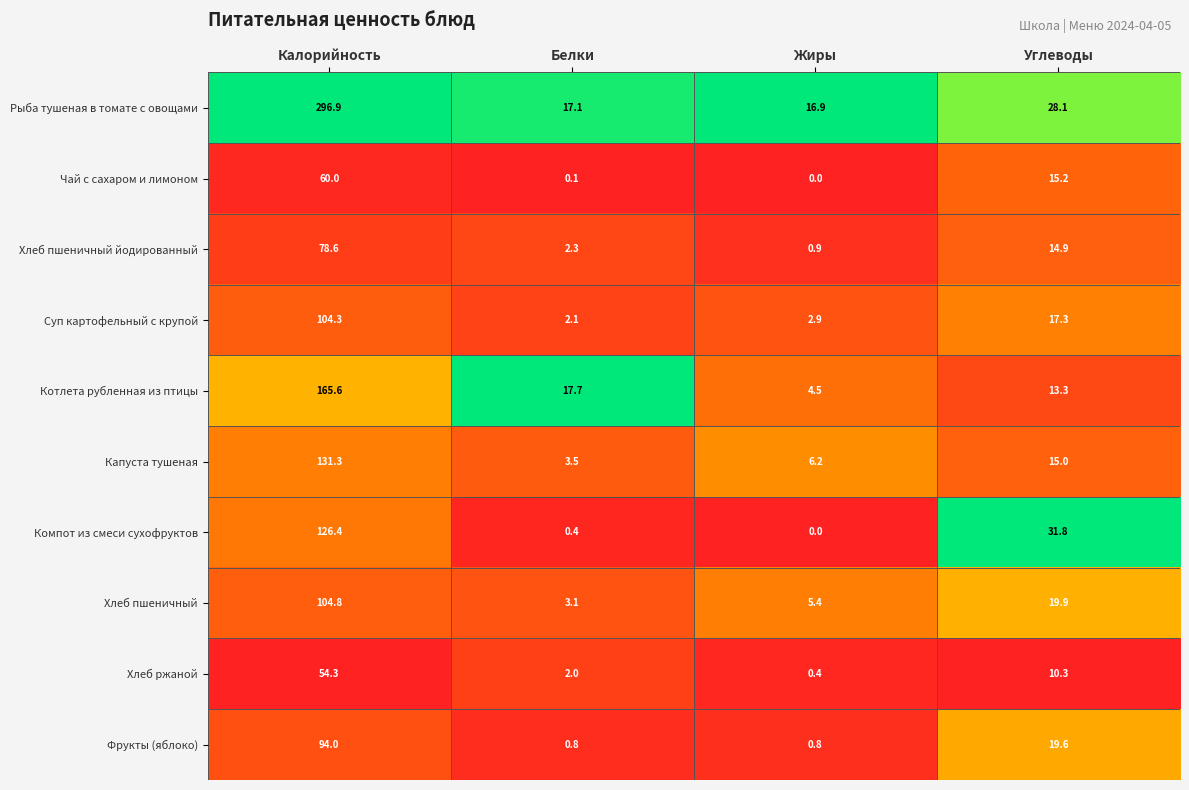

At which label is Хлеб ржаной closest to 27?

Углеводы